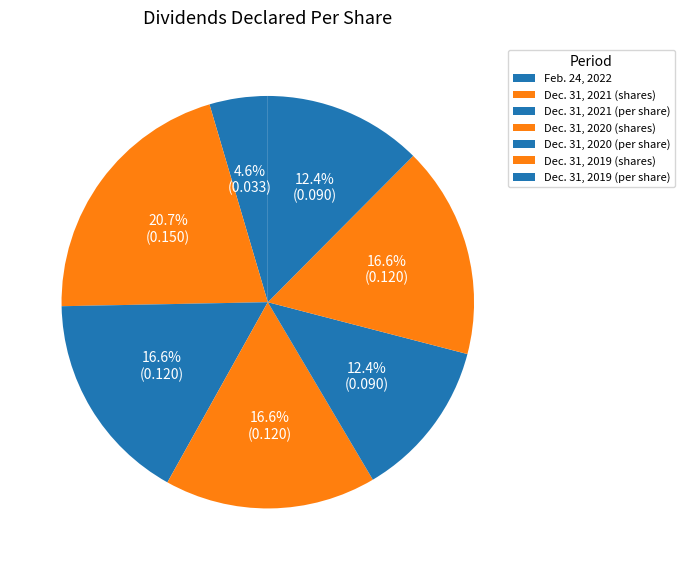

Which slice is the smallest?

Feb. 24, 2022